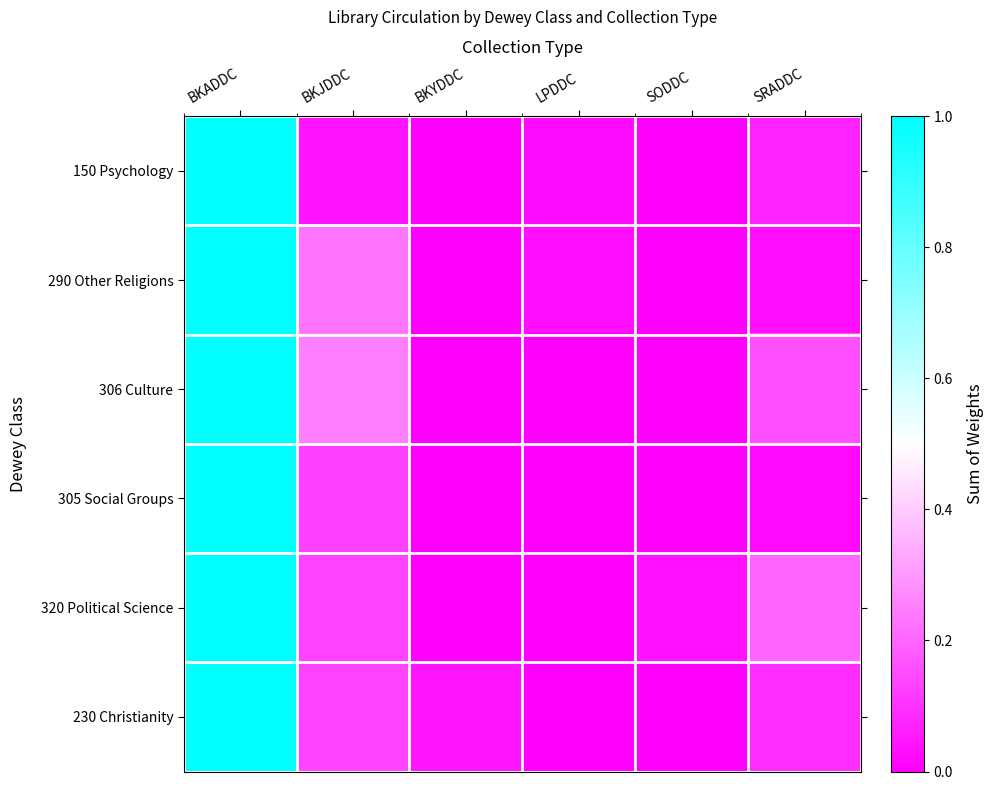

Between BKADDC and BKYDDC, which series saw the biggest shift?

150 Psychology